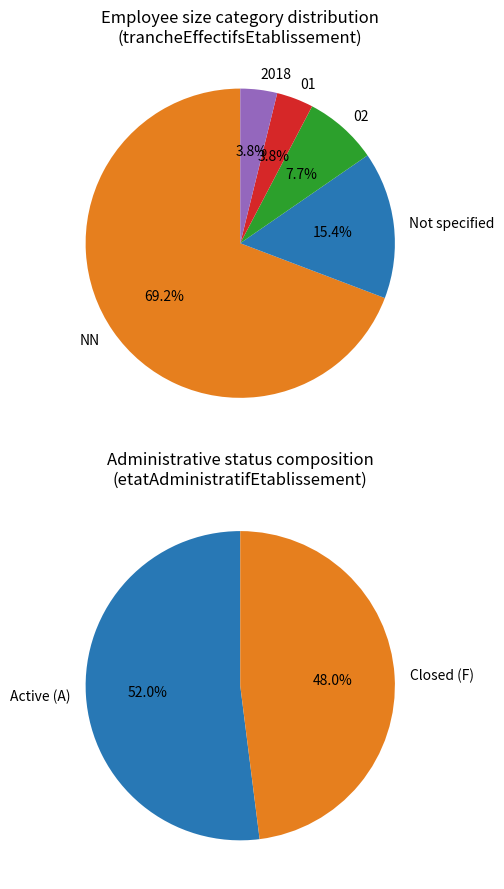

What percentage is NOT represented by 3?

96.0%